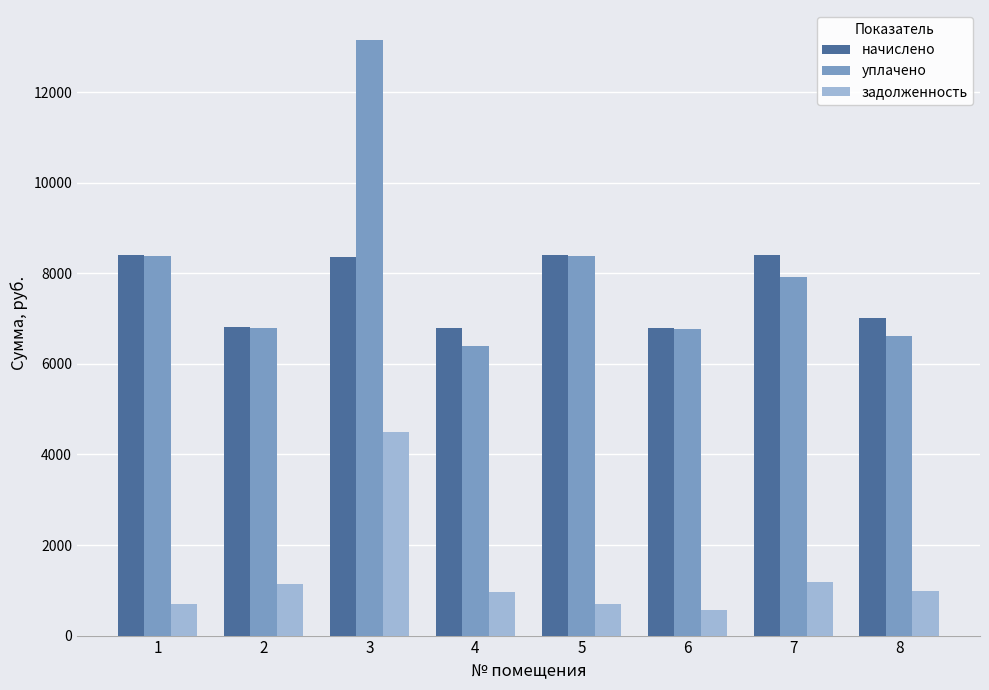

What is the difference between the maximum and second lowest values in the задолженность series?

3803.5